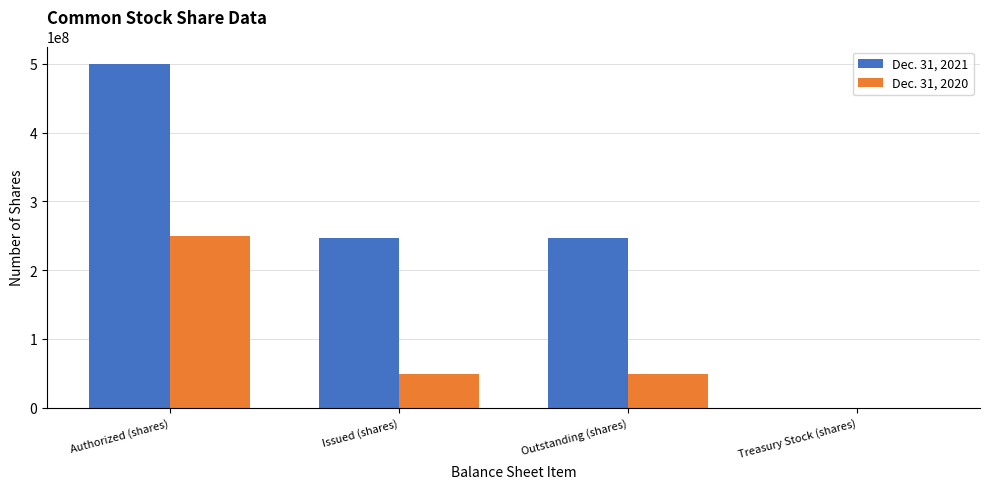

Reading left to right, transcribe all the data shown in this chart.

Dec. 31, 2021: Authorized (shares)=500000000	Issued (shares)=247358412	Outstanding (shares)=247358412	Treasury Stock (shares)=318086
Dec. 31, 2020: Authorized (shares)=250000000	Issued (shares)=49156753	Outstanding (shares)=49156753	Treasury Stock (shares)=0